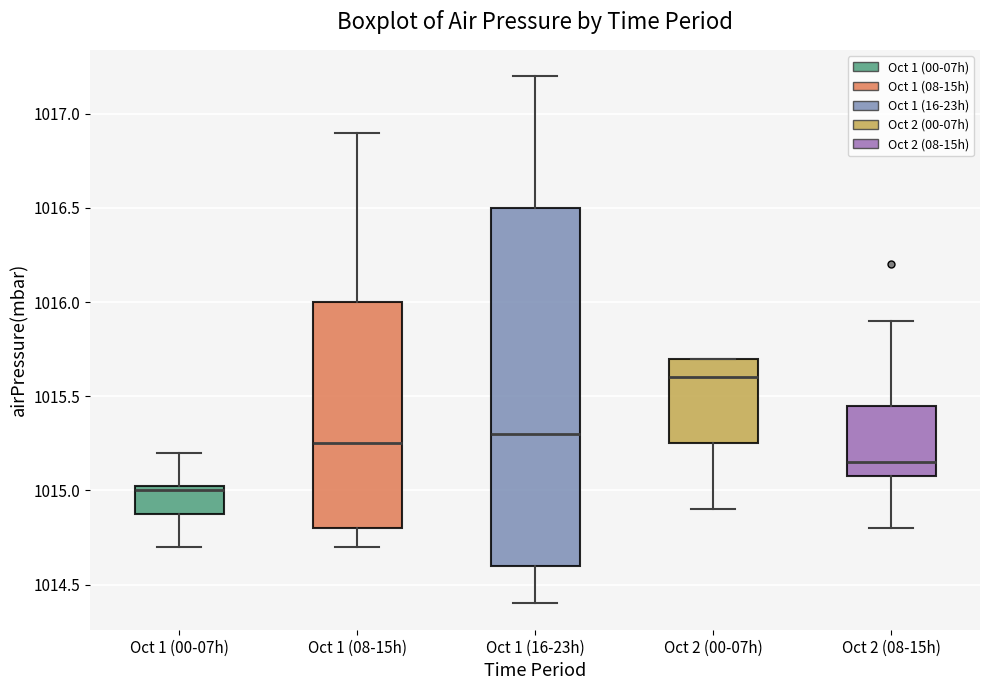

Reading left to right, transcribe this box plot: for each box, give where its median line is, the range the box spans, and where its two whiskers end, as read against the y-axis. The values are not printed on the chart, so give them approximately, as read against the axis.

Oct 1 (00-07h): median 1015.00, box 1014.90 to 1015.05, whiskers 1014.70 to 1015.20
Oct 1 (08-15h): median 1015.25, box 1014.80 to 1016.00, whiskers 1014.70 to 1016.90
Oct 1 (16-23h): median 1015.30, box 1014.60 to 1016.50, whiskers 1014.40 to 1017.20
Oct 2 (00-07h): median 1015.60, box 1015.25 to 1015.70, whiskers 1014.90 to 1015.70
Oct 2 (08-15h): median 1015.15, box 1015.10 to 1015.45, whiskers 1014.80 to 1015.90